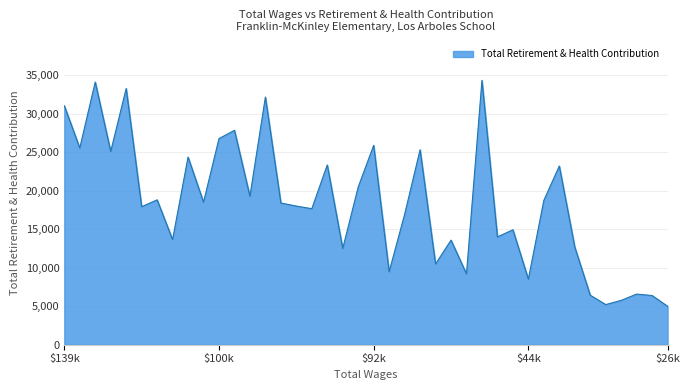

What is the smallest value displayed?

4993